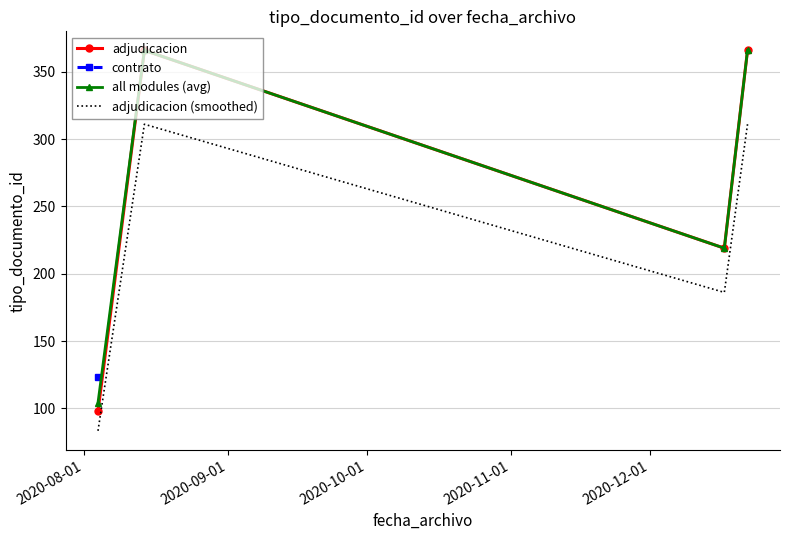

True or false: adjudicacion (smoothed) and adjudicacion cross at least once.

False